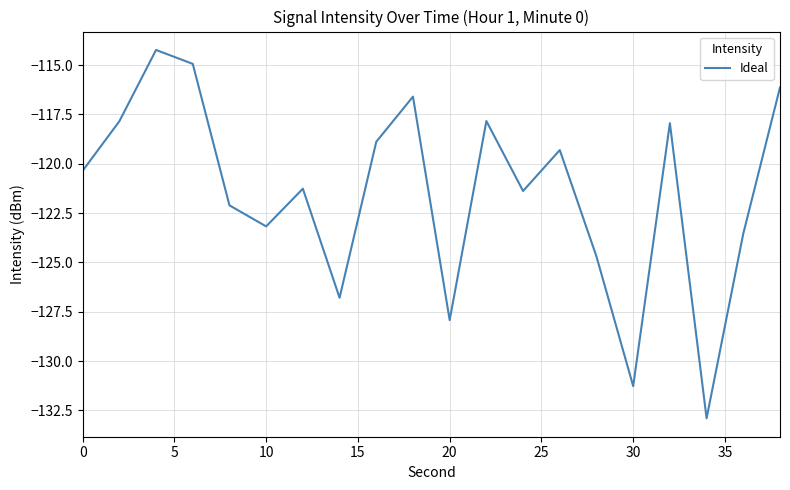

What is the difference between the maximum and minimum values?

18.7